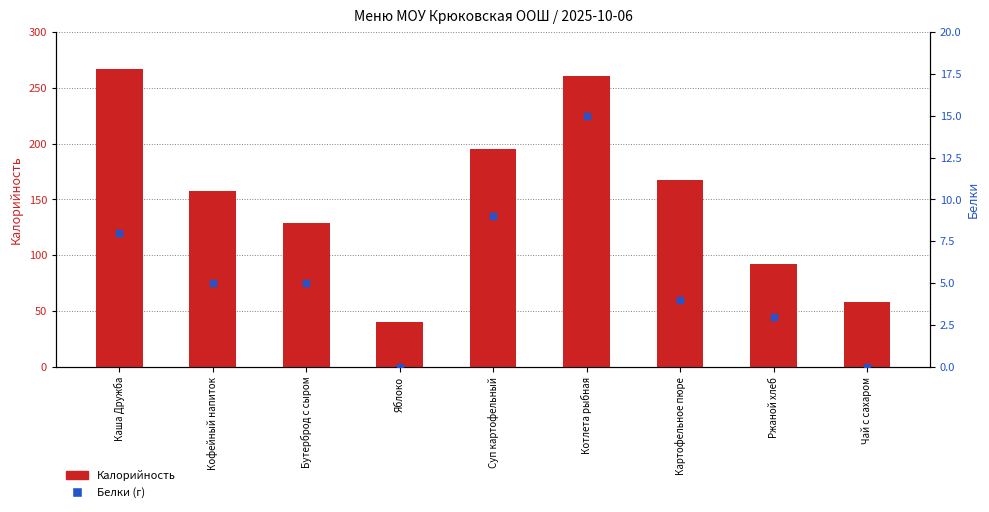

Which series has the widest spread of Y values?

Калорийность